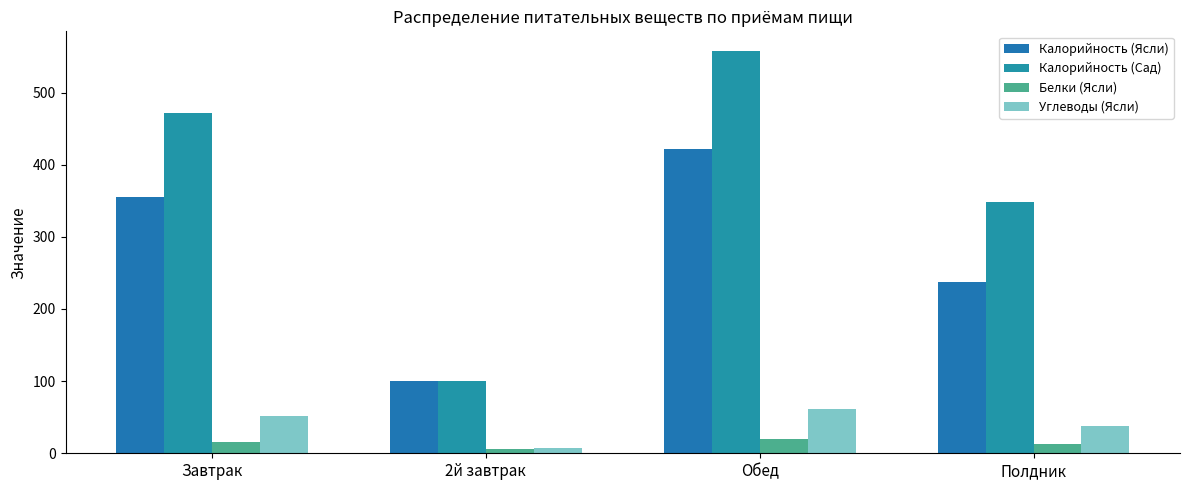

How many values in the Углеводы (Ясли) series are below 52?

2